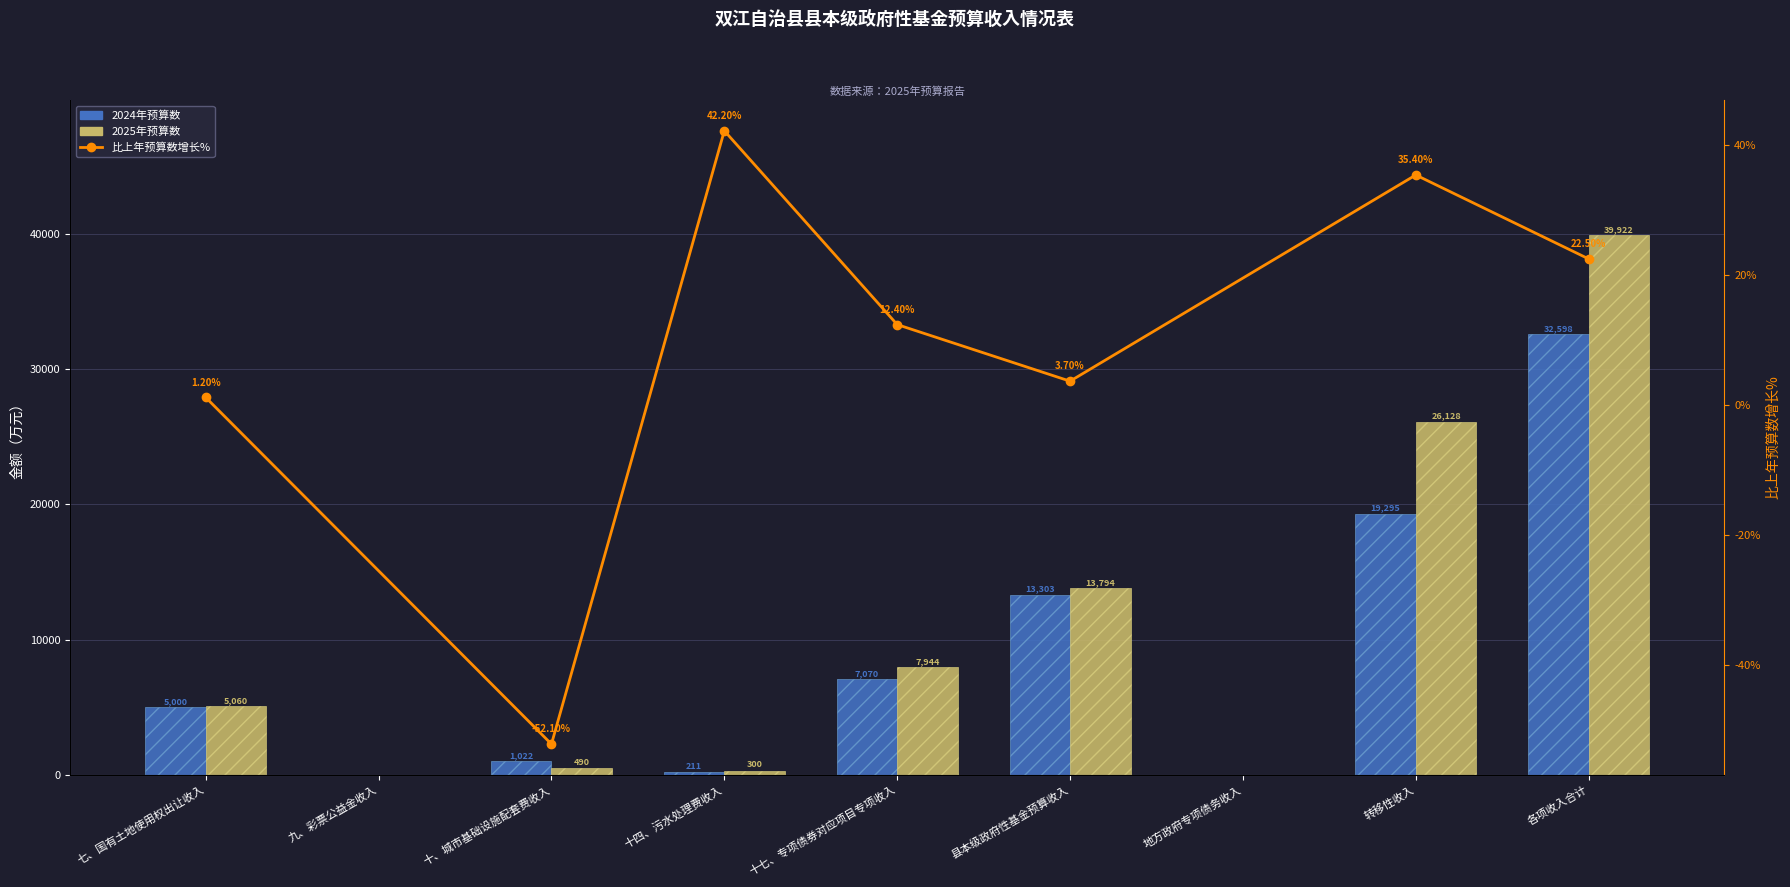

Reading right to left, transcribe all the data shown in this chart.

2024年预算数: 各项收入合计=32598	转移性收入=19295	地方政府专项债务收入=0	县本级政府性基金预算收入=13303	十七、专项债券对应项目专项收入=7070	十四、污水处理费收入=211	十、城市基础设施配套费收入=1022	九、彩票公益金收入=0	七、国有土地使用权出让收入=5000
2025年预算数: 各项收入合计=39922	转移性收入=26128	地方政府专项债务收入=0	县本级政府性基金预算收入=13794	十七、专项债券对应项目专项收入=7944	十四、污水处理费收入=300	十、城市基础设施配套费收入=490	九、彩票公益金收入=0	七、国有土地使用权出让收入=5060